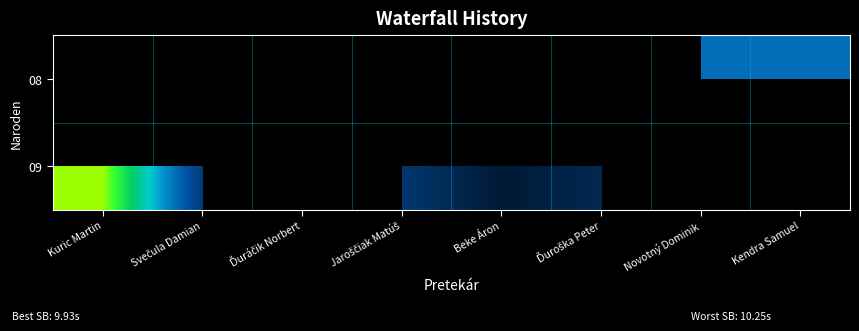

List the series in order of their overall mean, lowest first.

08, 09